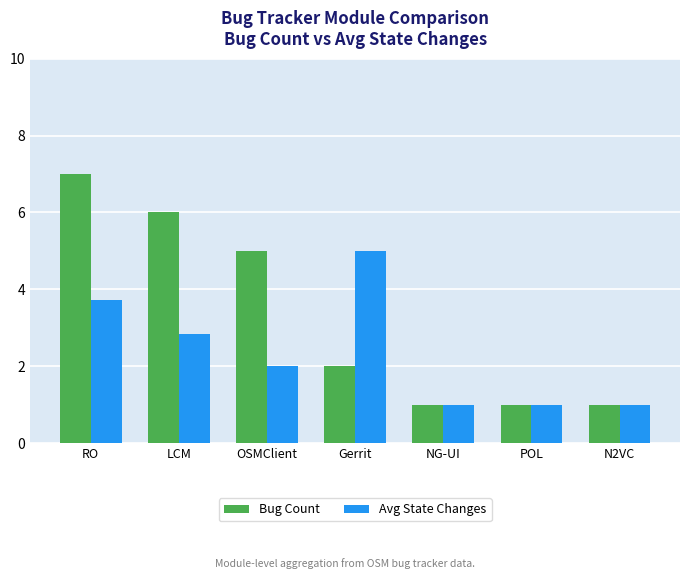

Reading left to right, what are all the values shown in this chart?

Bug Count: RO=7.0	LCM=6.0	OSMClient=5.0	Gerrit=2.0	NG-UI=1.0	POL=1.0	N2VC=1.0
Avg State Changes: RO=3.7	LCM=2.8	OSMClient=2.0	Gerrit=5.0	NG-UI=1.0	POL=1.0	N2VC=1.0